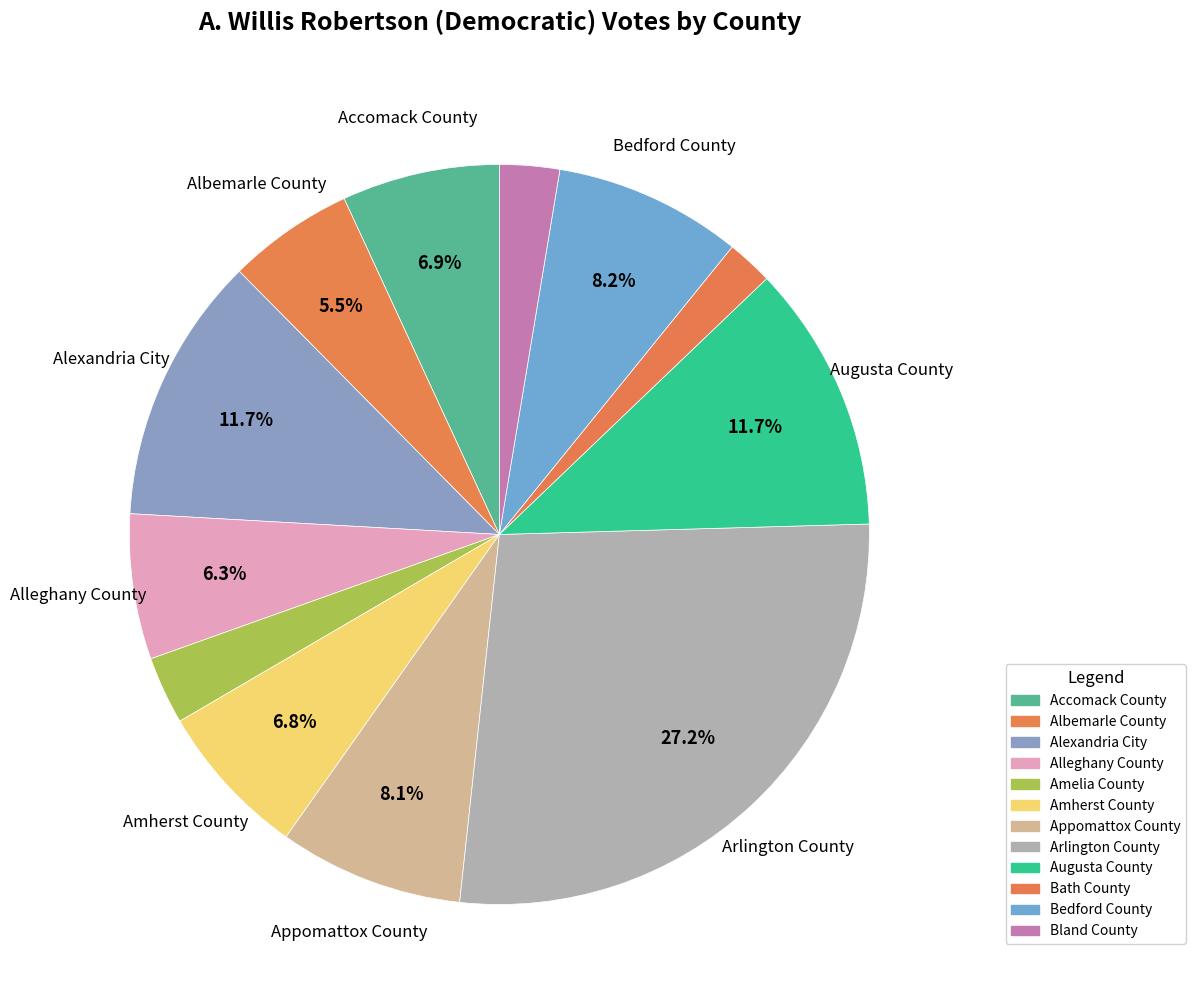

To the nearest percent, what percentage of the pie is Albemarle County?

6%